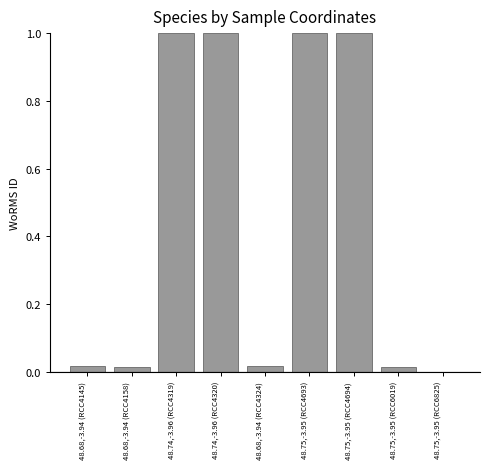

The chart shows a value of 1.0 at 48.74,-3.96 (RCC4319). True or false?

True